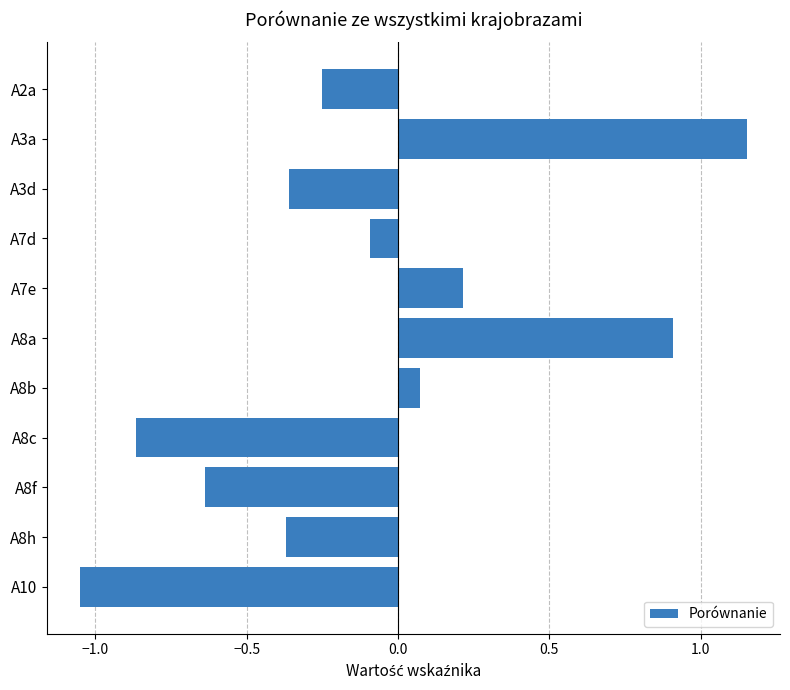

What is the difference between the maximum and minimum values?

2.2